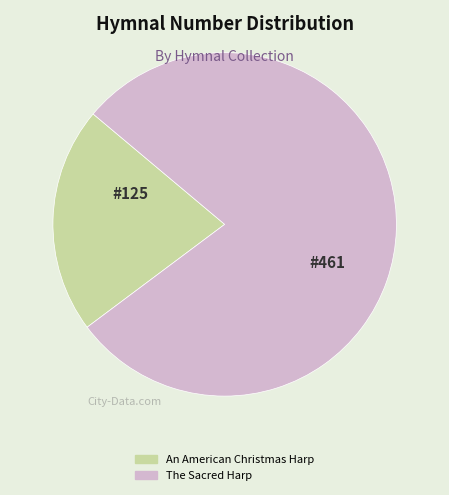

Combined, do An American Christmas Harp and The Sacred Harp account for over 50%?

Yes